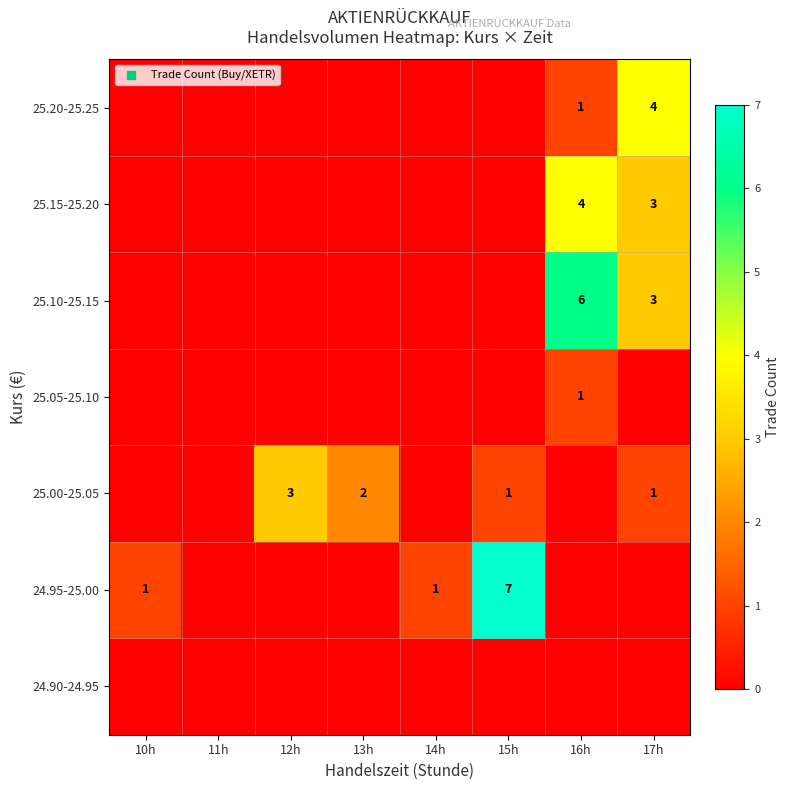

The value of 25.15-25.20 at 16h is 2. True or false?

False